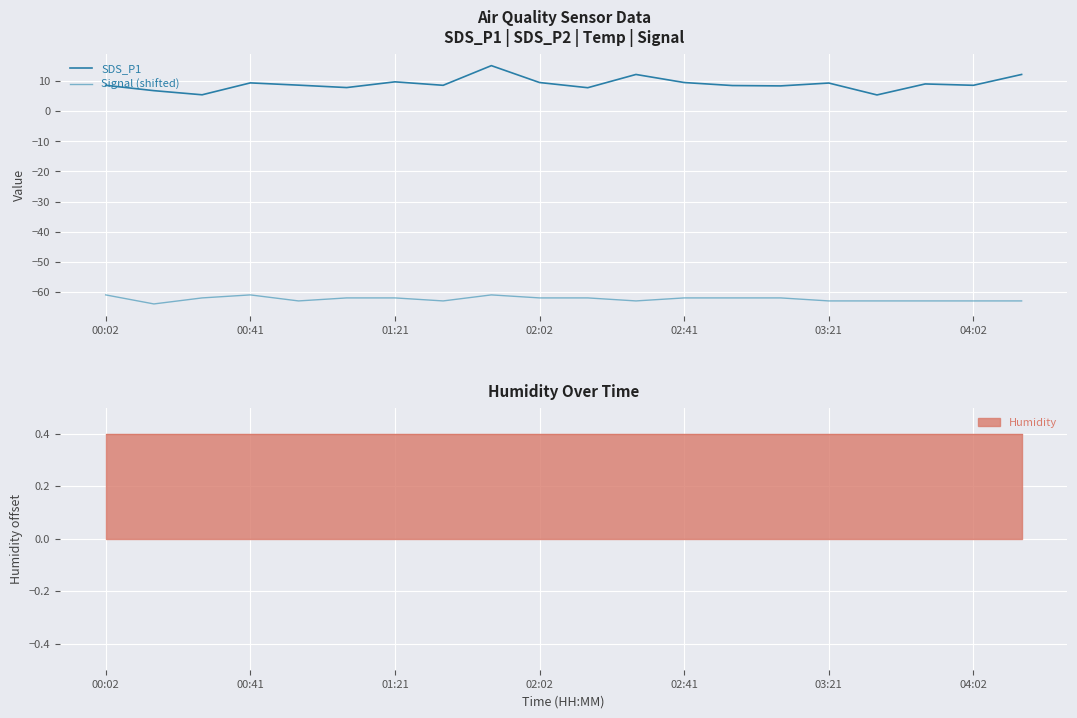

Which series has the largest total across all categories?

SDS_P1